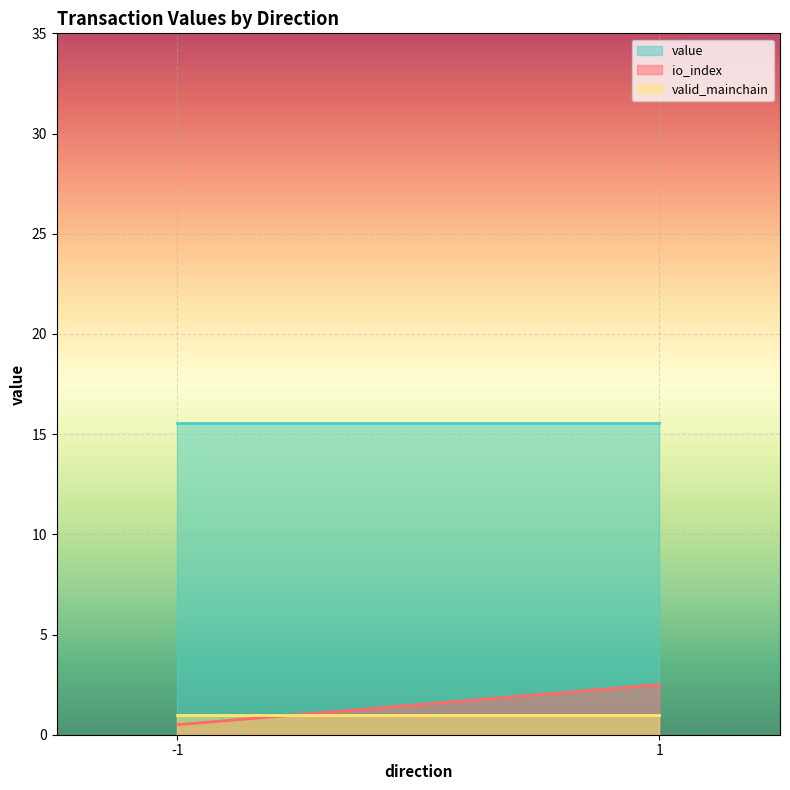

Rank the series by their maximum value, from lowest to highest.

valid_mainchain, io_index, value